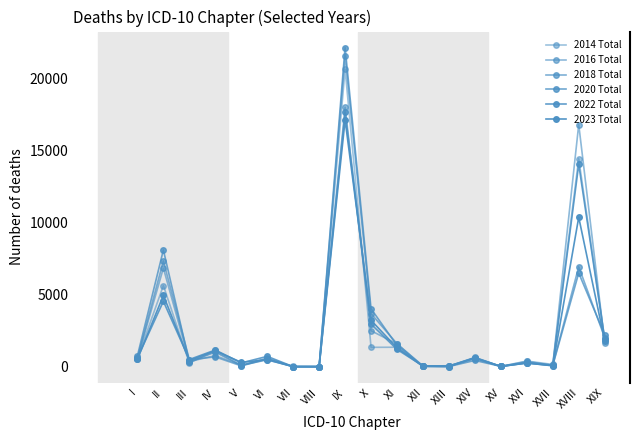

Count the number of categories in the chart.

19